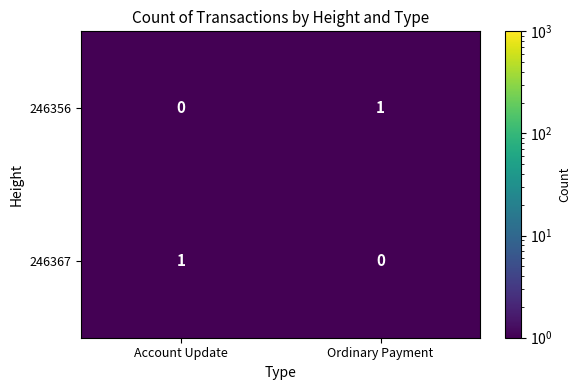

The 246367 series shows 0 at Ordinary Payment. True or false?

True